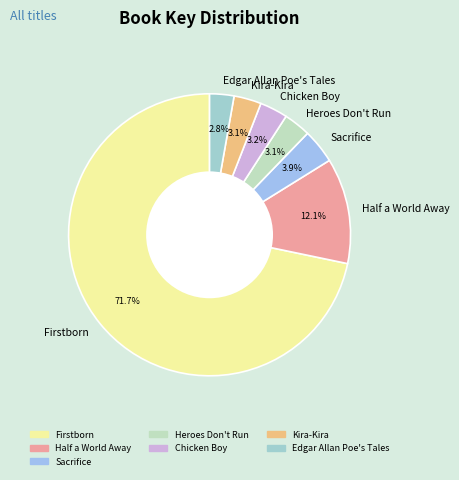

Between Half a World Away and Firstborn, which is larger?

Firstborn